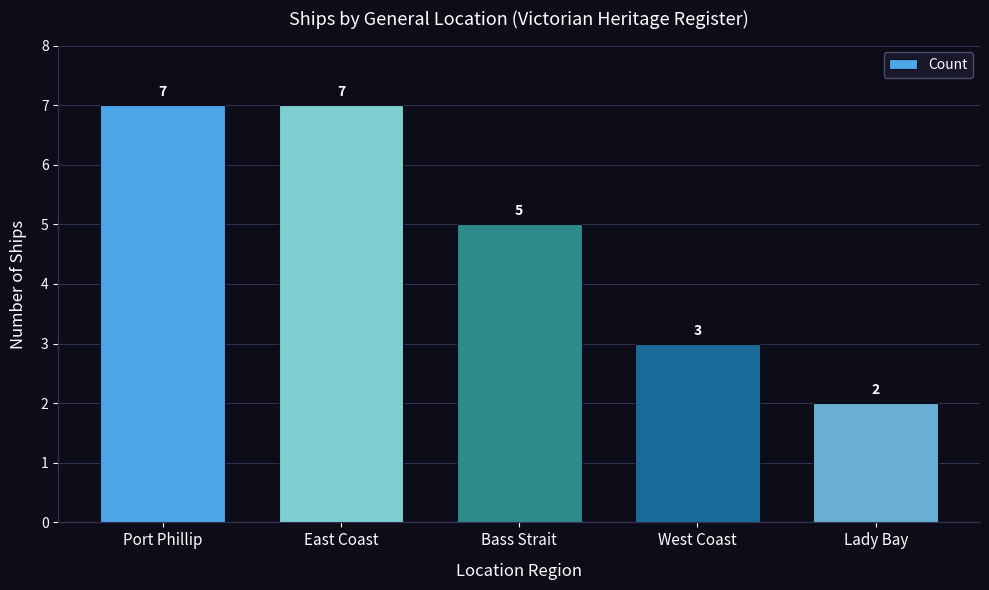

Count the values in the range 3 to 7.

4